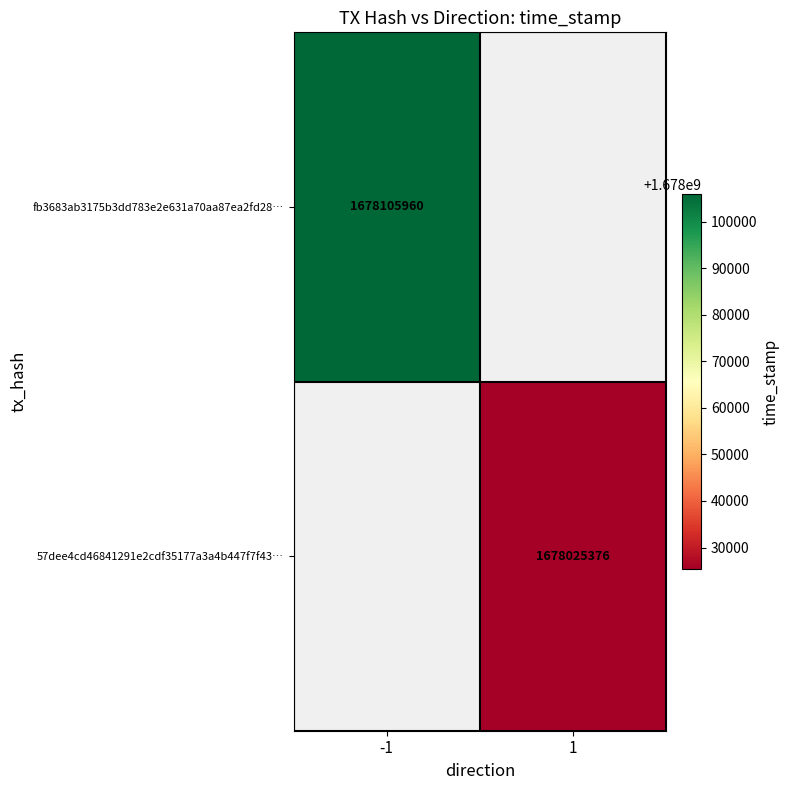

What is the greatest value displayed?

1678105960.0